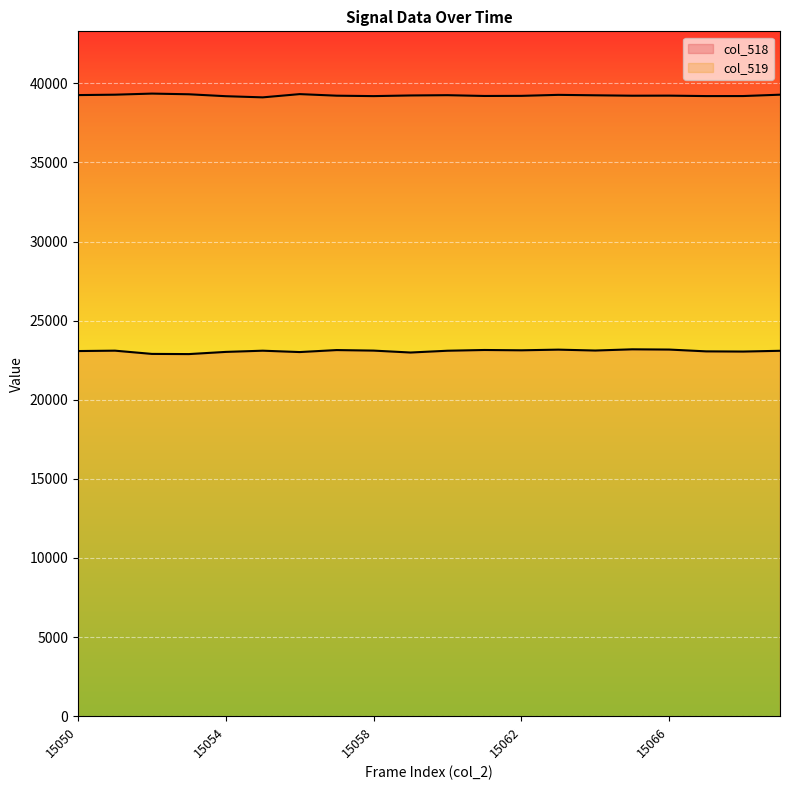

At how many categories does at least one series exceed 35749?

20